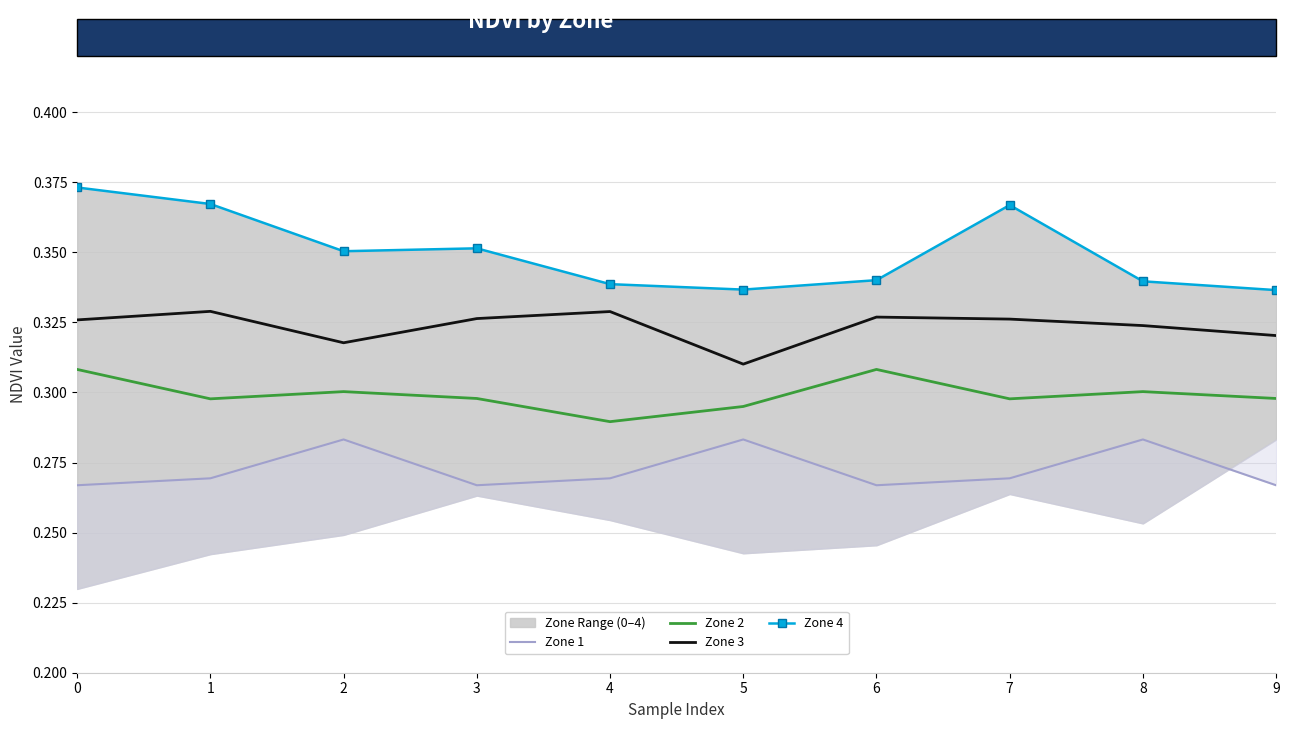

Does the chart have visible grid lines?

Yes